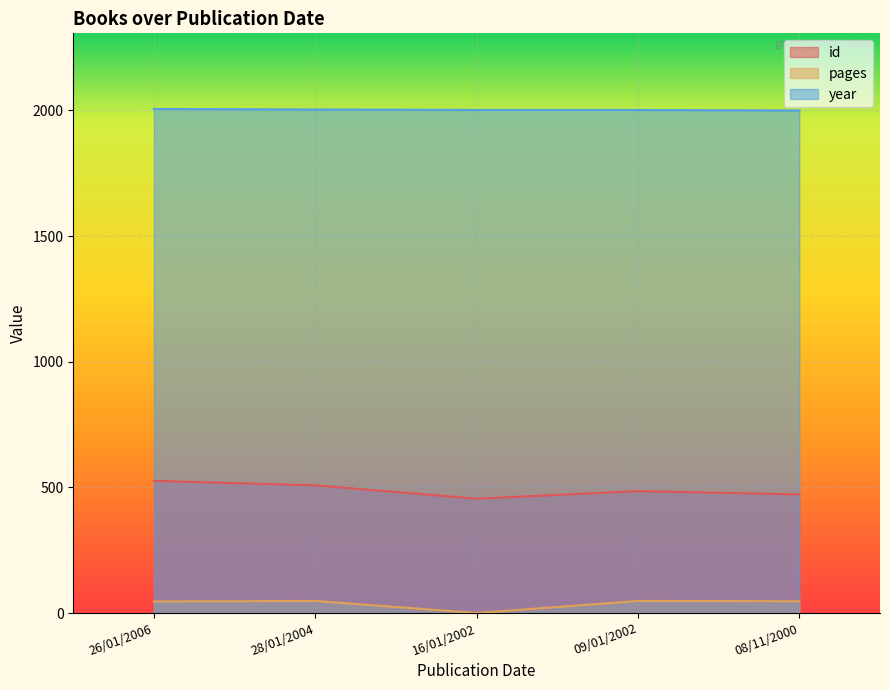

At which label is pages closest to 24?

26/01/2006